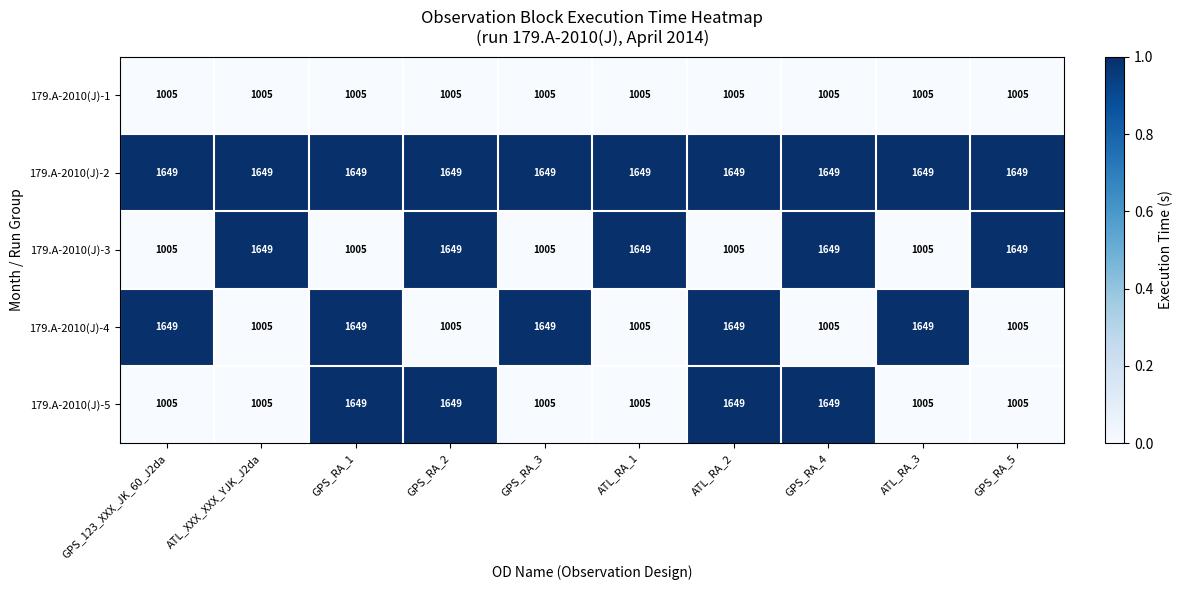

Which series changed the most between GPS_RA_2 and ATL_RA_1?

179.A-2010(J)-5